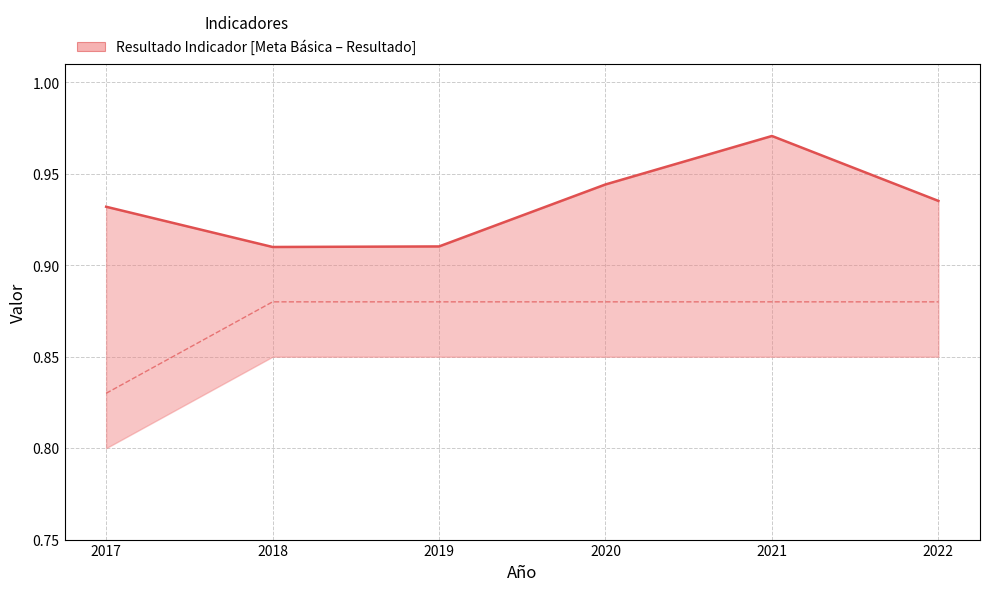

How many categories are shown in the chart?

6